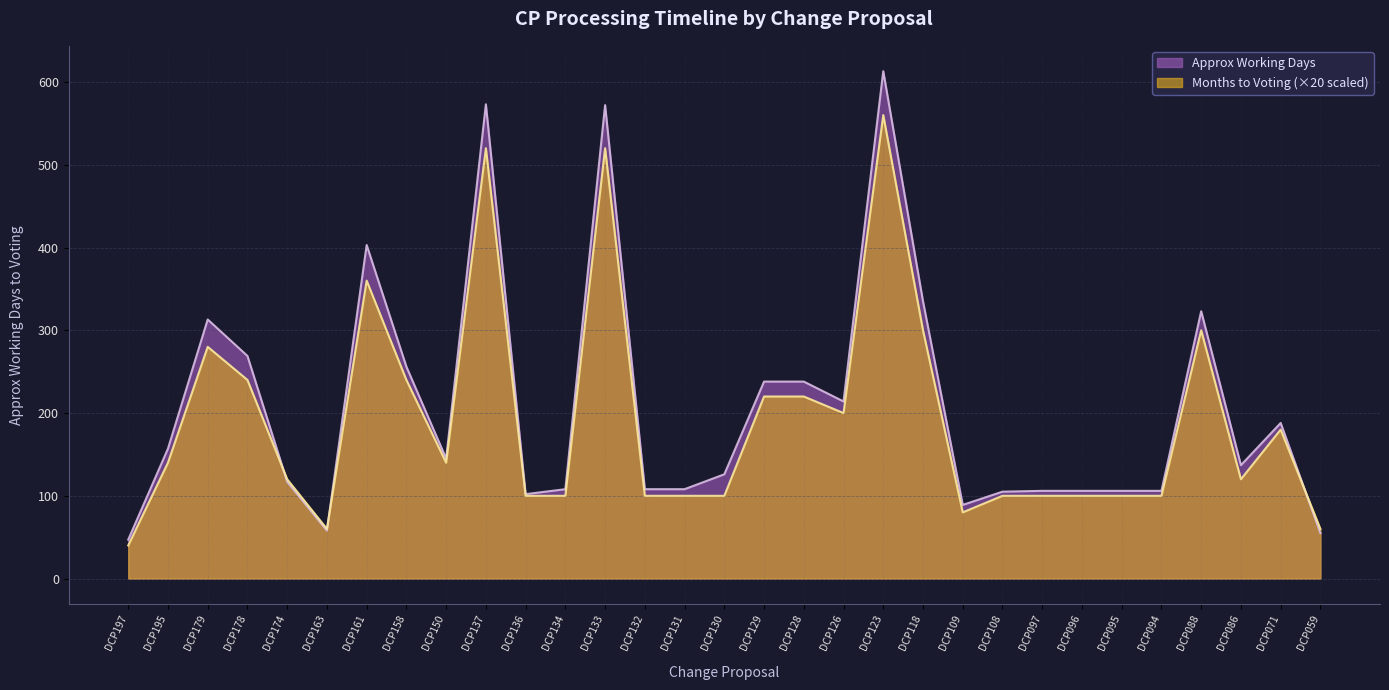

True or false: Approx Working Days and Months to Voting cross at least once.

True